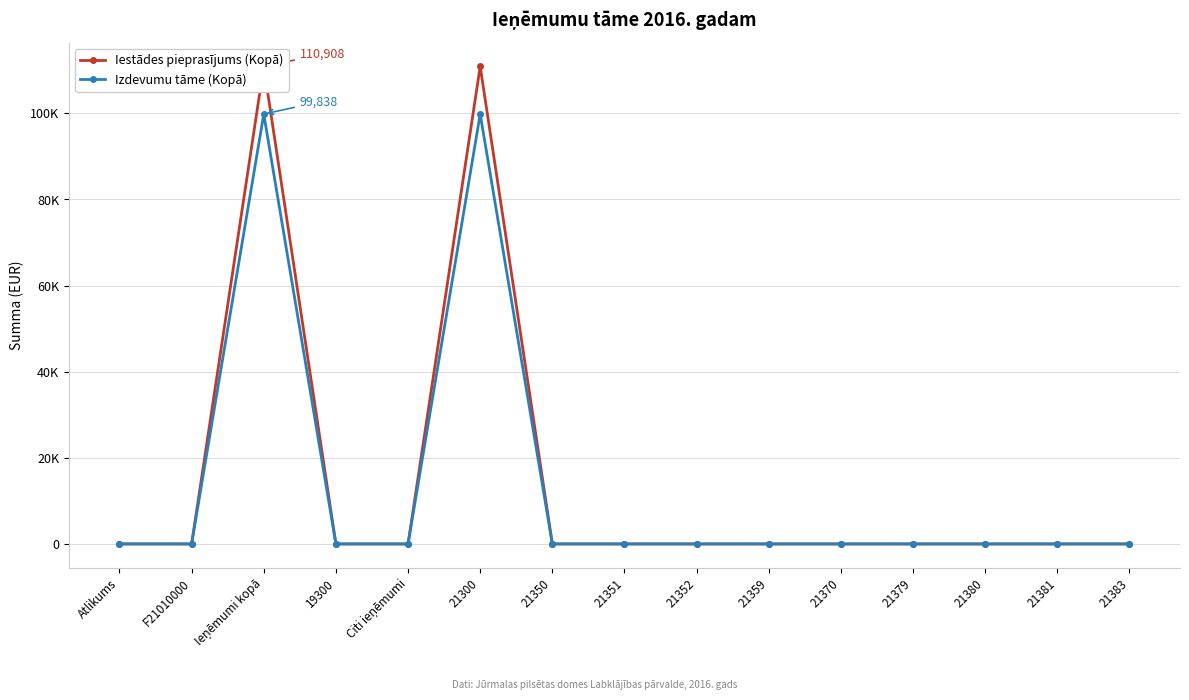

True or false: Izdevumu tāme (Kopā) and Iestādes pieprasījums (Kopā) intersect in this chart.

False